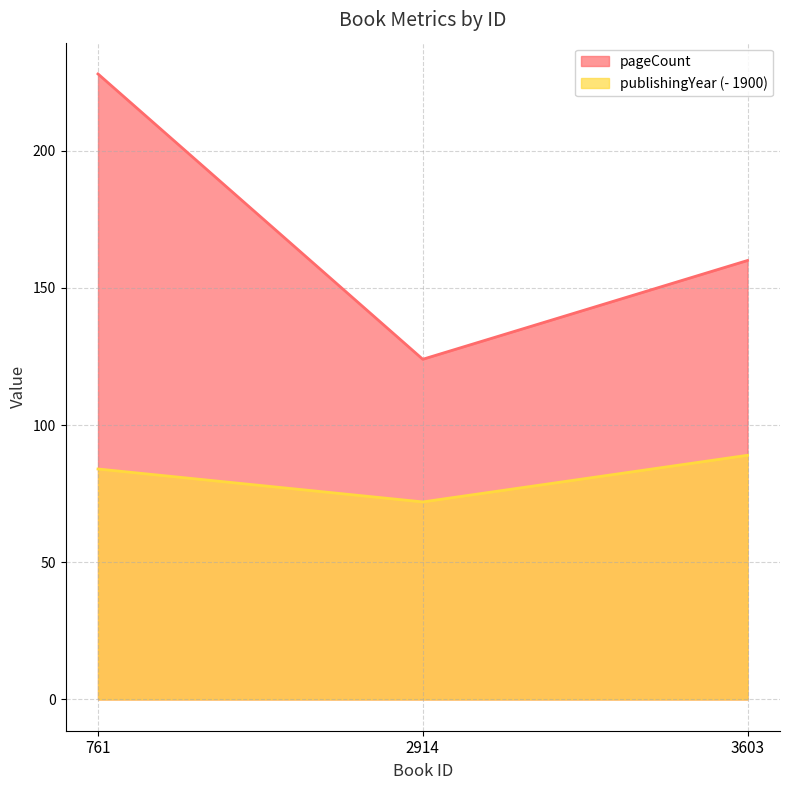

Which series has the largest range (max minus min)?

pageCount